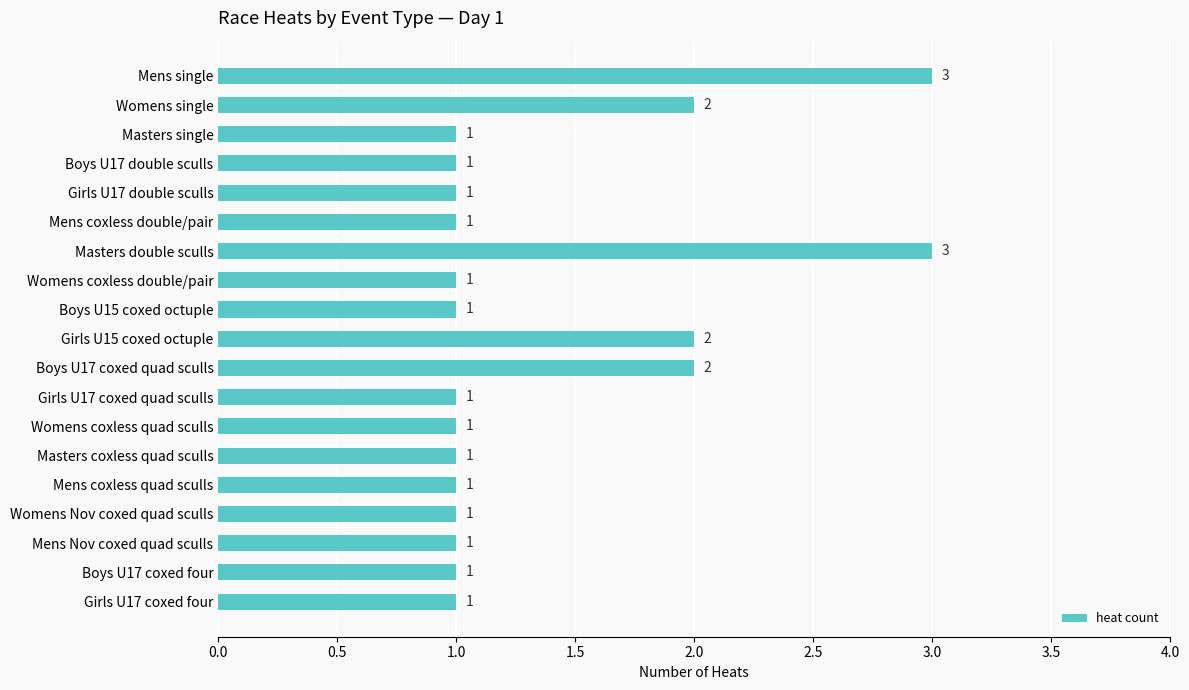

What is the sum of all values?

26